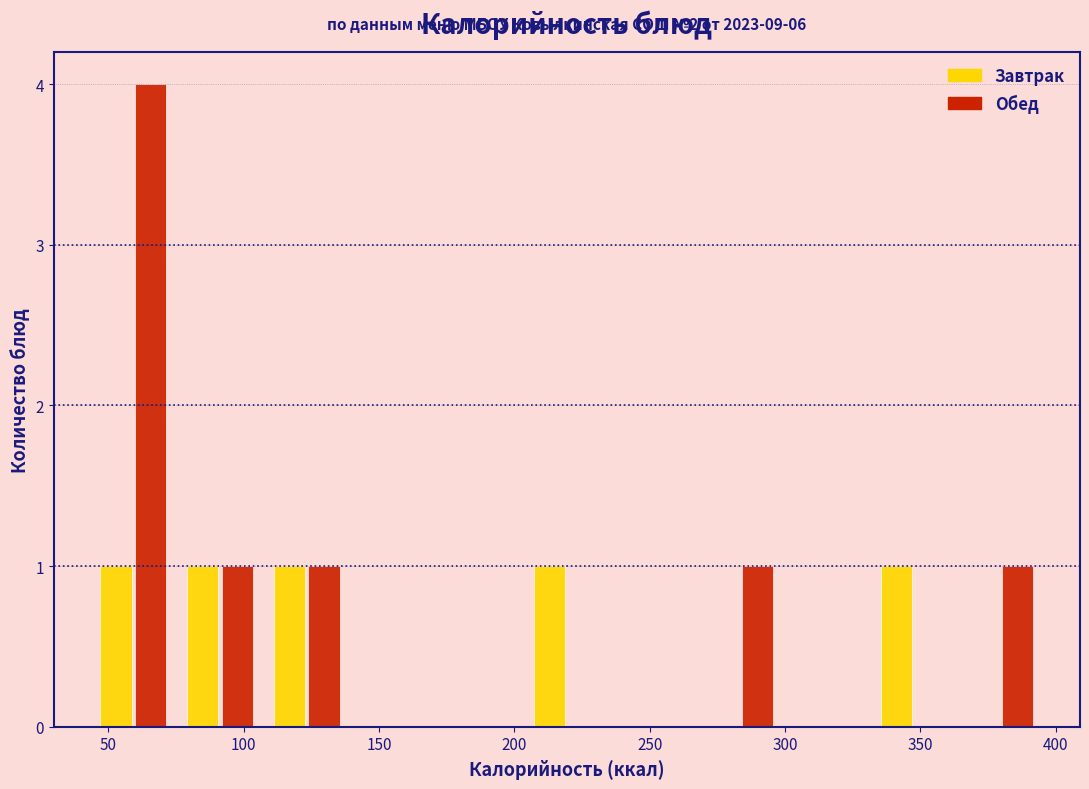

In the Обед series, which range on the x-axis has the tallest bar?

45 to 75